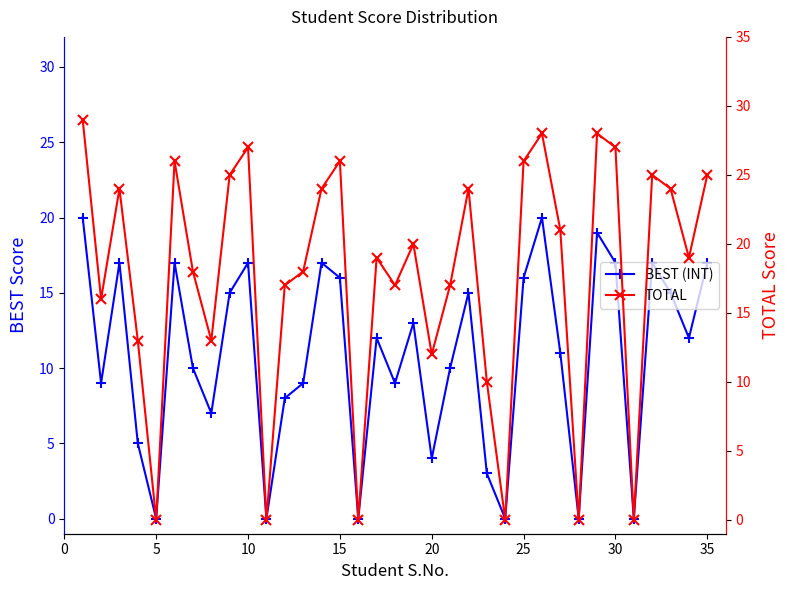

Count the number of categories in the chart.

35